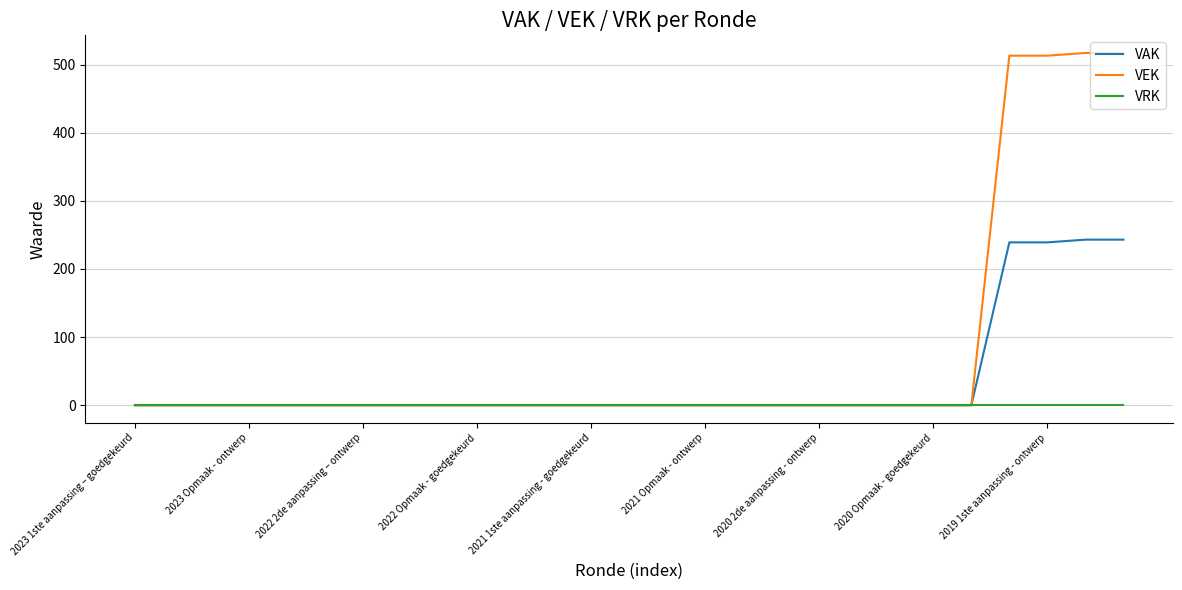

Rank the series by their maximum value, from highest to lowest.

VEK, VAK, VRK